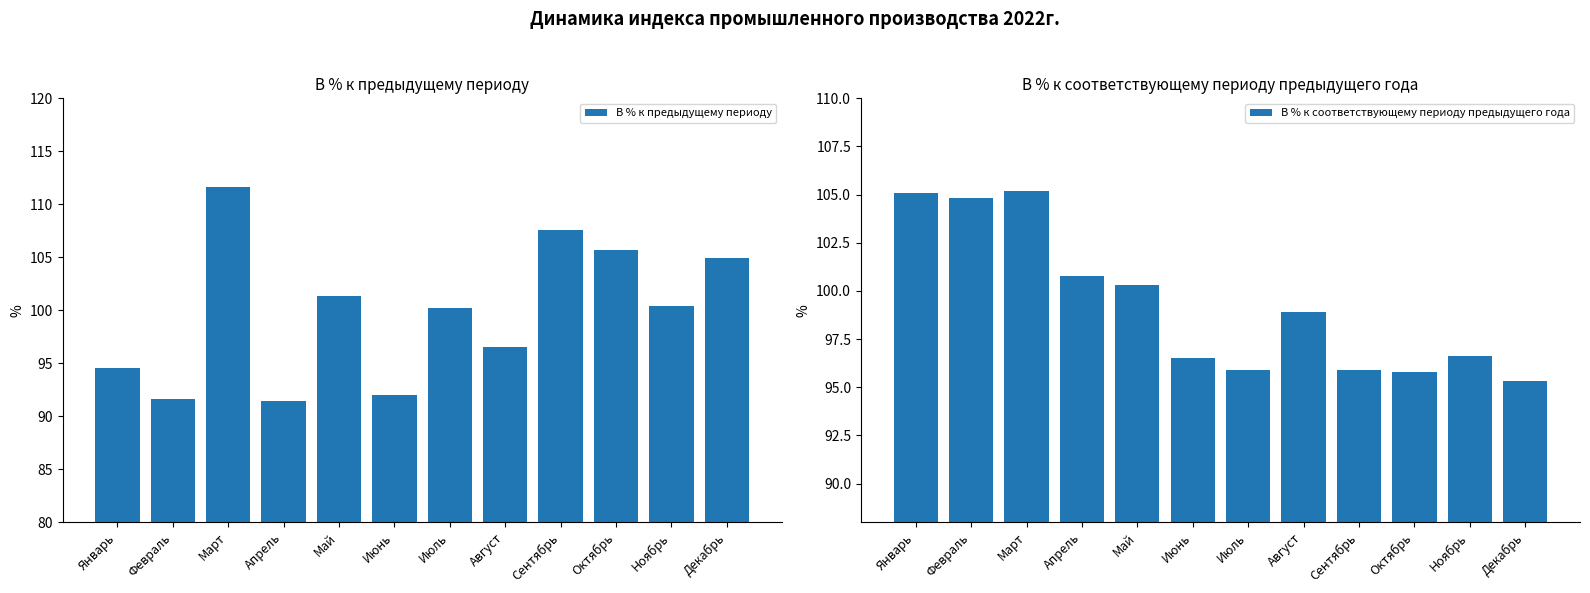

What is the lowest value of the В % к предыдущему периоду series?

91.4